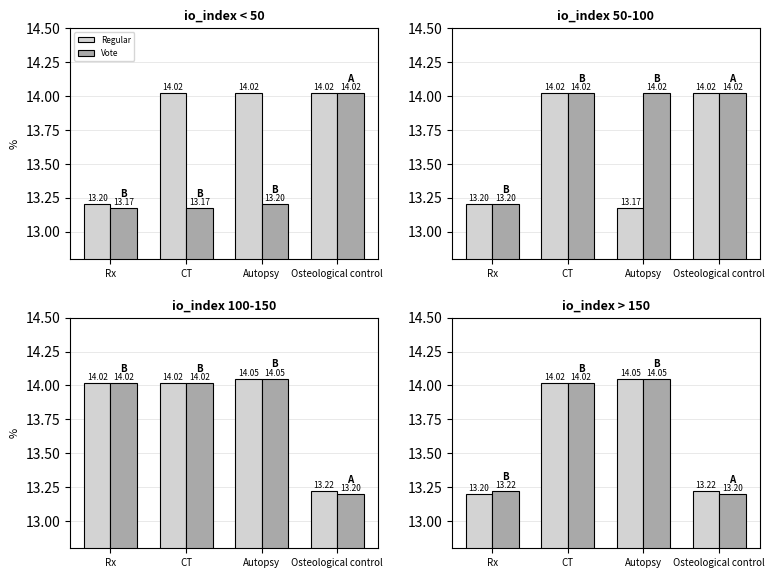

What is the label of the 3rd bar from the left?

Autopsy